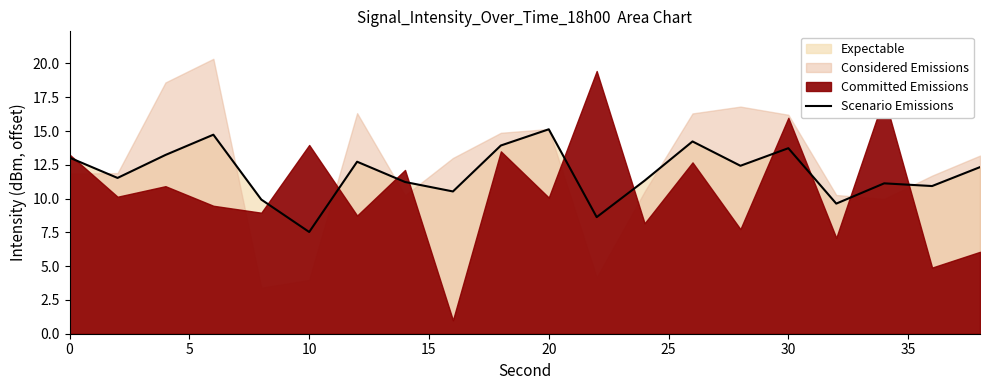

What is the maximum value for Scenario Emissions?

15.1